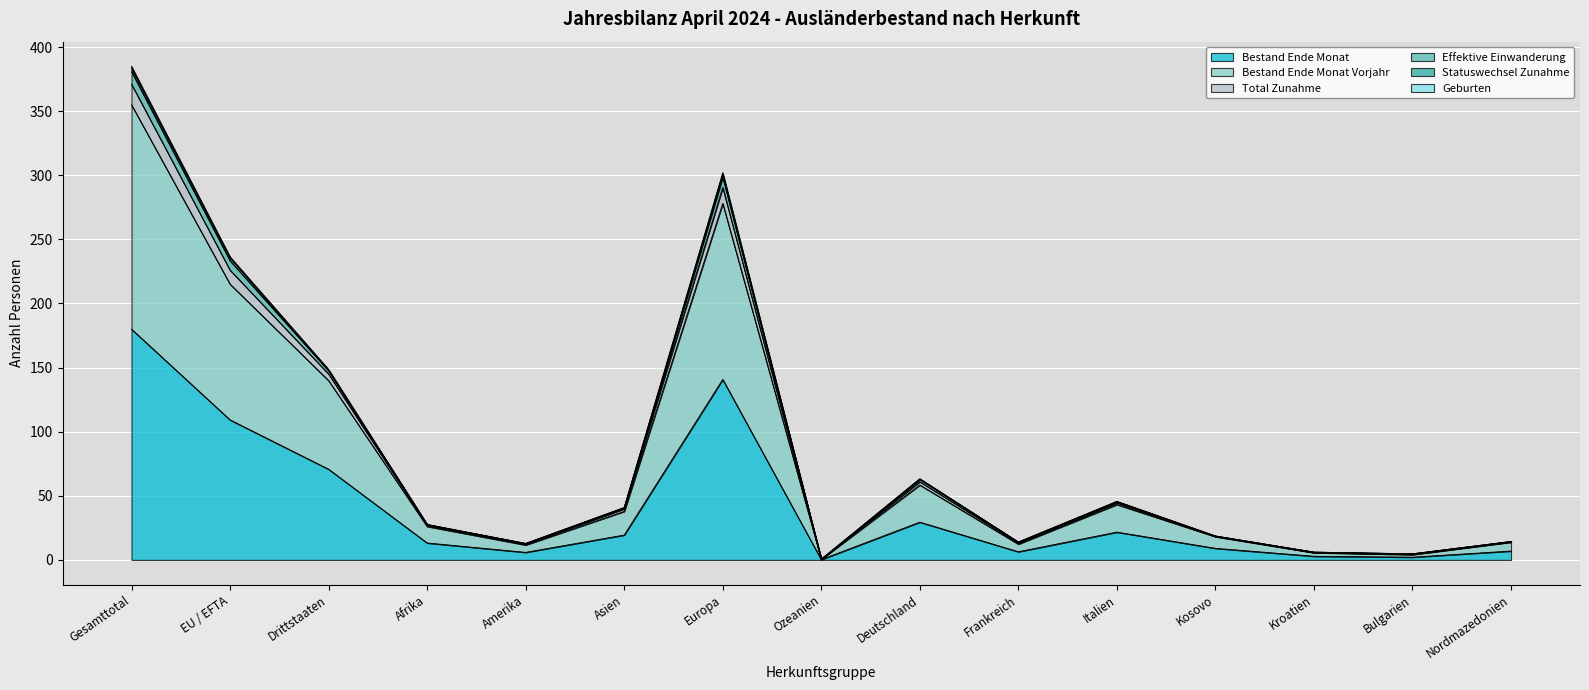

Which has a higher value, Gesamttotal or Ozeanien?

Gesamttotal